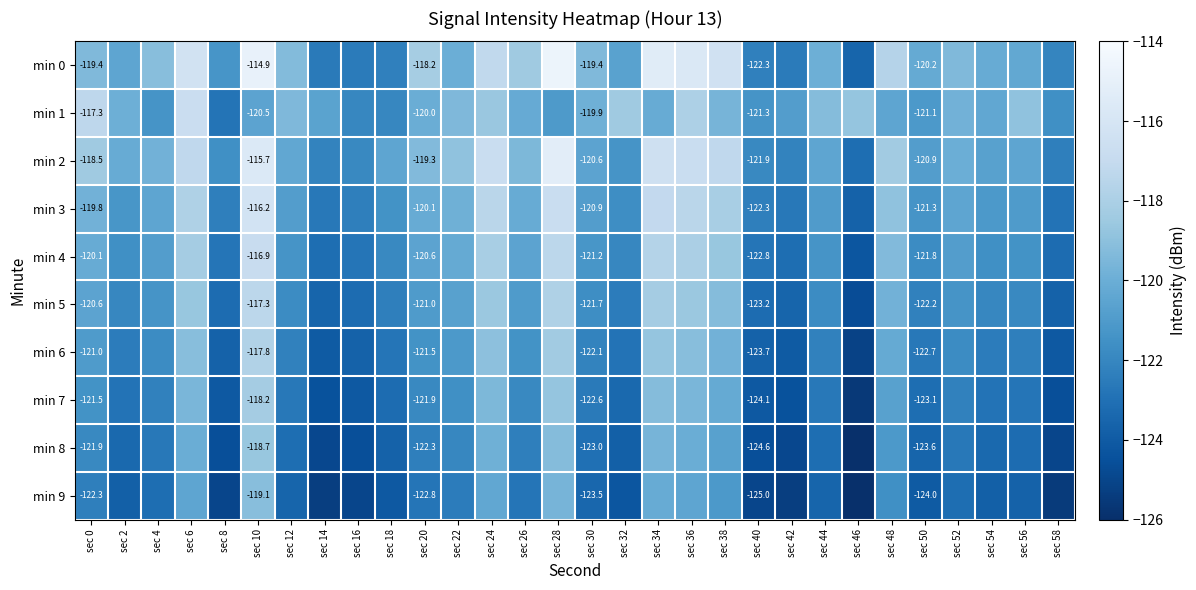

What is the greatest value displayed?

-114.6